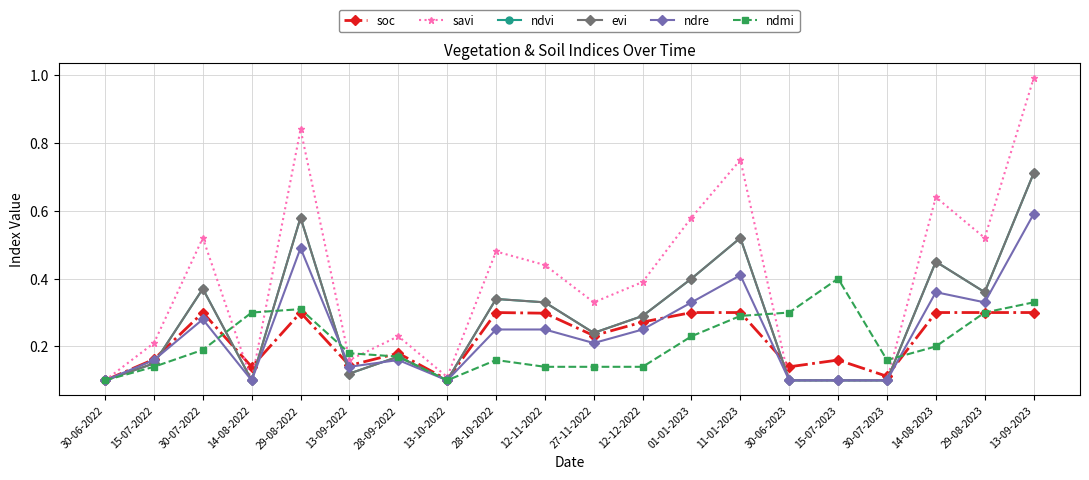

What value does the ndmi series have at 15-07-2022?

0.1